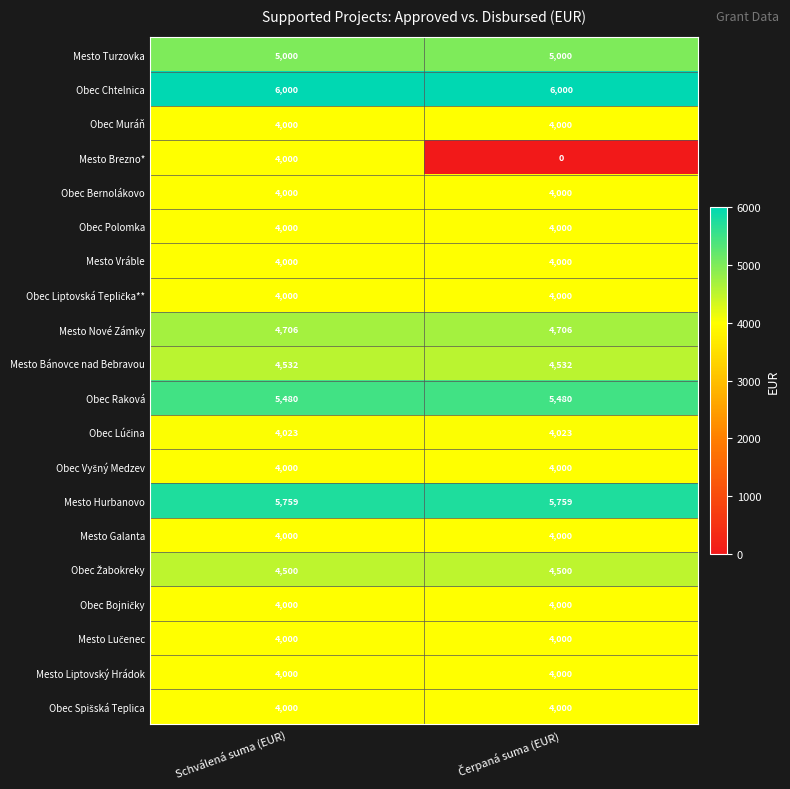

What is the average value of the Mesto Liptovský Hrádok series?

4000